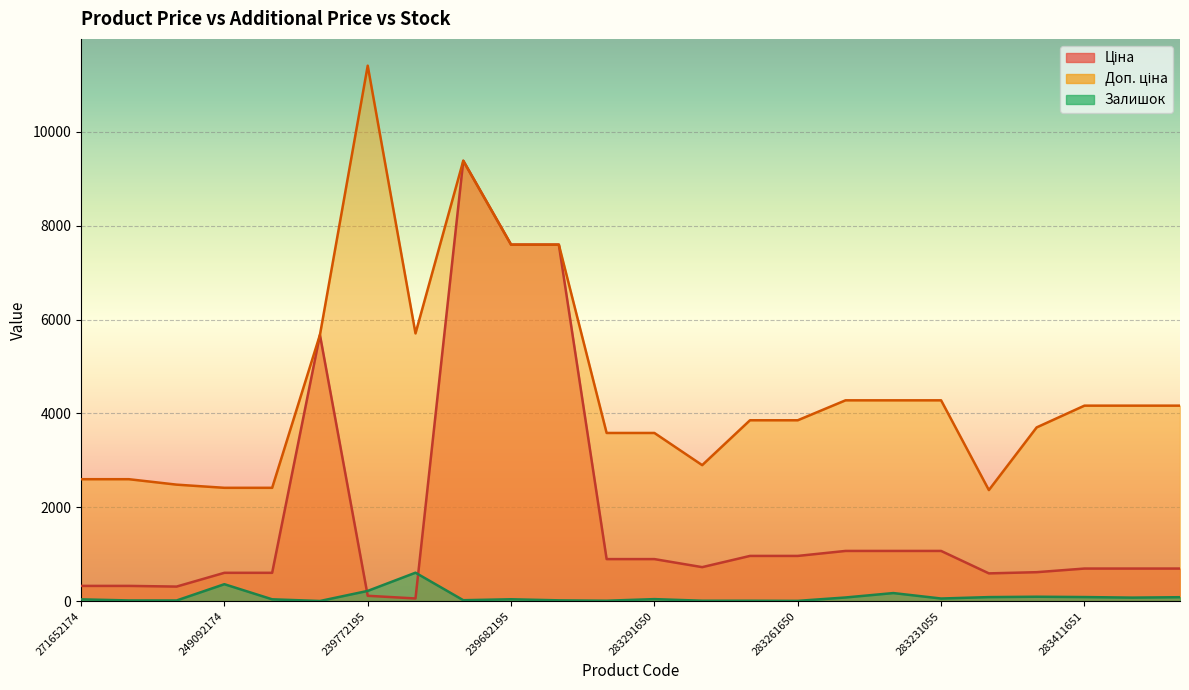

Reading left to right, transcribe all the data shown in this chart.

Ціна: 271652174=324.8	271652173=324.8	271642174=310.3	249092174=603.7	249092173=603.7	10832185=5673.8	239772195=114.1	239732195=57.0	273702193=9384.0	239682195=7596.5	239682179=7596.5	283291856=895.9	283291650=895.9	283280563=724.5	283261651=963.5	283261650=963.5	283231856=1069.8	283231651=1069.8	283231055=1069.8	283220563=591.6	281731856=617.0	283411651=694.3	283411650=694.3	283411055=694.3
Доп. ціна: 271652174=2598.3	271652173=2598.3	271642174=2482.4	249092174=2414.8	249092173=2414.8	10832185=5673.8	239772195=11410.0	239732195=5705.0	273702193=9384.0	239682195=7596.5	239682179=7596.5	283291856=3583.6	283291650=3583.6	283280563=2897.8	283261651=3854.0	283261650=3854.0	283231856=4279.1	283231651=4279.1	283231055=4279.1	283220563=2366.5	281731856=3701.9	283411651=4165.6	283411650=4165.6	283411055=4165.6
Залишок: 271652174=38.0	271652173=15.0	271642174=14.0	249092174=361.0	249092173=39.0	10832185=3.0	239772195=218.0	239732195=606.0	273702193=20.0	239682195=40.0	239682179=17.0	283291856=9.0	283291650=43.0	283280563=9.0	283261651=9.0	283261650=6.0	283231856=78.0	283231651=172.0	283231055=56.0	283220563=86.0	281731856=94.0	283411651=87.0	283411650=75.0	283411055=84.0